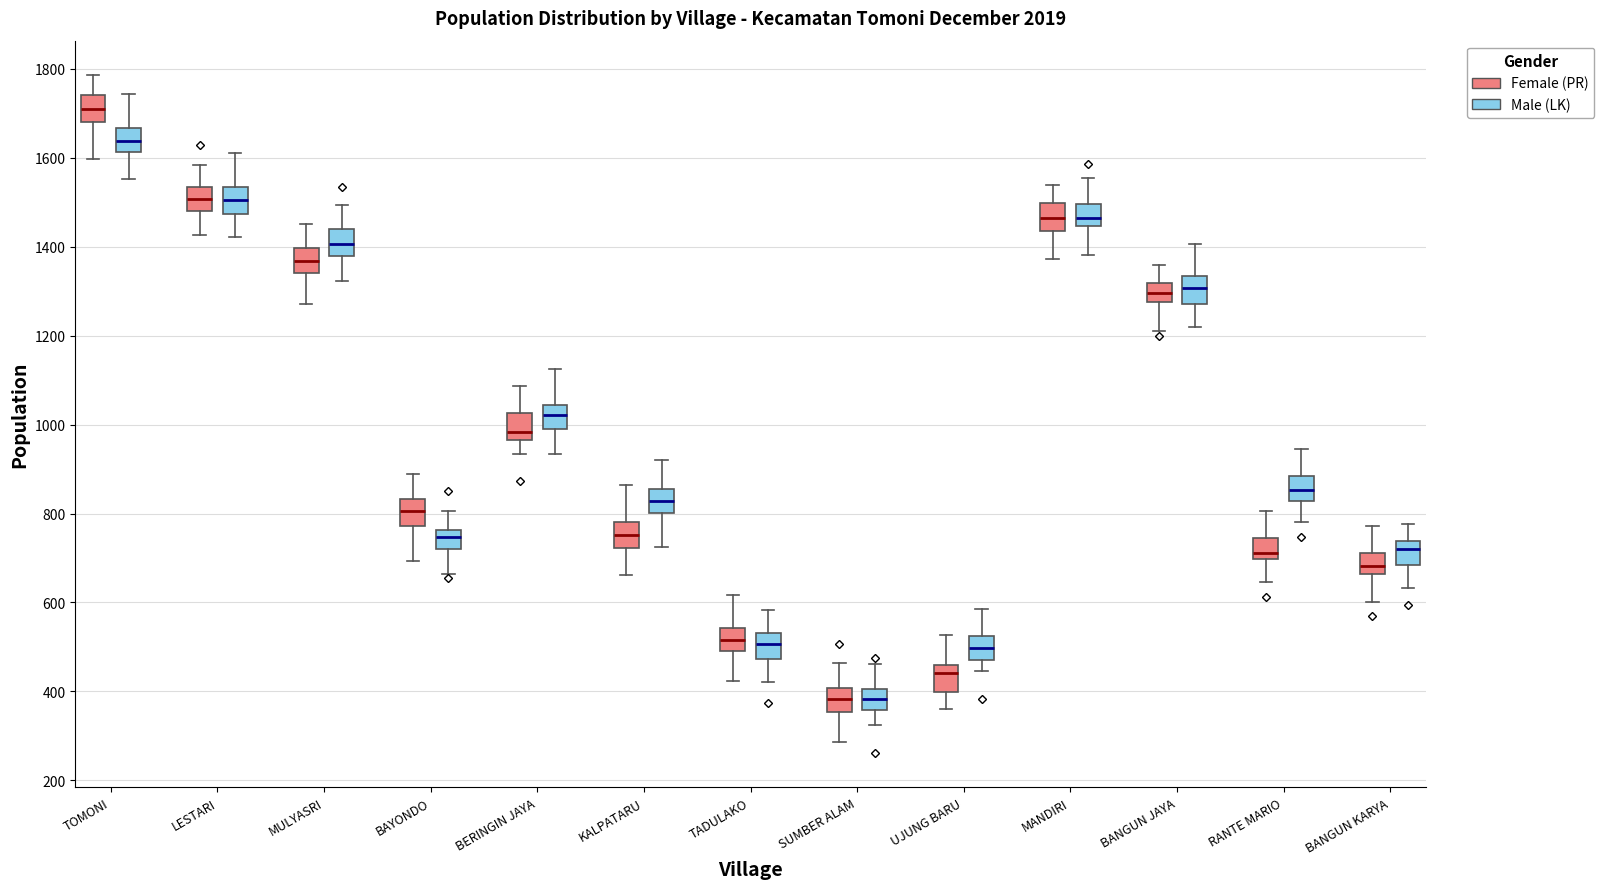

Reading left to right, read every box against the y-axis: the position of its median line, the range the box covers, and the ends of its whiskers. The values are not printed on the chart, so give them approximately, as read against the axis.

TOMONI (Female (PR)): median 1700, box 1680 to 1740, whiskers 1600 to 1780
TOMONI (Male (LK)): median 1640, box 1620 to 1660, whiskers 1560 to 1740
LESTARI (Female (PR)): median 1500, box 1480 to 1540, whiskers 1420 to 1580
LESTARI (Male (LK)): median 1500, box 1480 to 1540, whiskers 1420 to 1620
MULYASRI (Female (PR)): median 1360, box 1340 to 1400, whiskers 1280 to 1460
MULYASRI (Male (LK)): median 1400, box 1380 to 1440, whiskers 1320 to 1500
BAYONDO (Female (PR)): median 800, box 780 to 840, whiskers 700 to 880
BAYONDO (Male (LK)): median 740, box 720 to 760, whiskers 660 to 800
BERINGIN JAYA (Female (PR)): median 980, box 960 to 1020, whiskers 940 to 1080
BERINGIN JAYA (Male (LK)): median 1020, box 980 to 1040, whiskers 940 to 1120
KALPATARU (Female (PR)): median 760, box 720 to 780, whiskers 660 to 860
KALPATARU (Male (LK)): median 820, box 800 to 860, whiskers 720 to 920
TADULAKO (Female (PR)): median 520, box 500 to 540, whiskers 420 to 620
TADULAKO (Male (LK)): median 500, box 480 to 540, whiskers 420 to 580
SUMBER ALAM (Female (PR)): median 380, box 360 to 400, whiskers 280 to 460
SUMBER ALAM (Male (LK)): median 380, box 360 to 400, whiskers 320 to 460
UJUNG BARU (Female (PR)): median 440, box 400 to 460, whiskers 360 to 520
UJUNG BARU (Male (LK)): median 500, box 480 to 520, whiskers 440 to 580
MANDIRI (Female (PR)): median 1460, box 1440 to 1500, whiskers 1380 to 1540
MANDIRI (Male (LK)): median 1460, box 1440 to 1500, whiskers 1380 to 1560
BANGUN JAYA (Female (PR)): median 1300, box 1280 to 1320, whiskers 1220 to 1360
BANGUN JAYA (Male (LK)): median 1300, box 1280 to 1340, whiskers 1220 to 1400
RANTE MARIO (Female (PR)): median 720, box 700 to 740, whiskers 640 to 800
RANTE MARIO (Male (LK)): median 860, box 820 to 880, whiskers 780 to 940
BANGUN KARYA (Female (PR)): median 680, box 660 to 720, whiskers 600 to 780
BANGUN KARYA (Male (LK)): median 720, box 680 to 740, whiskers 640 to 780